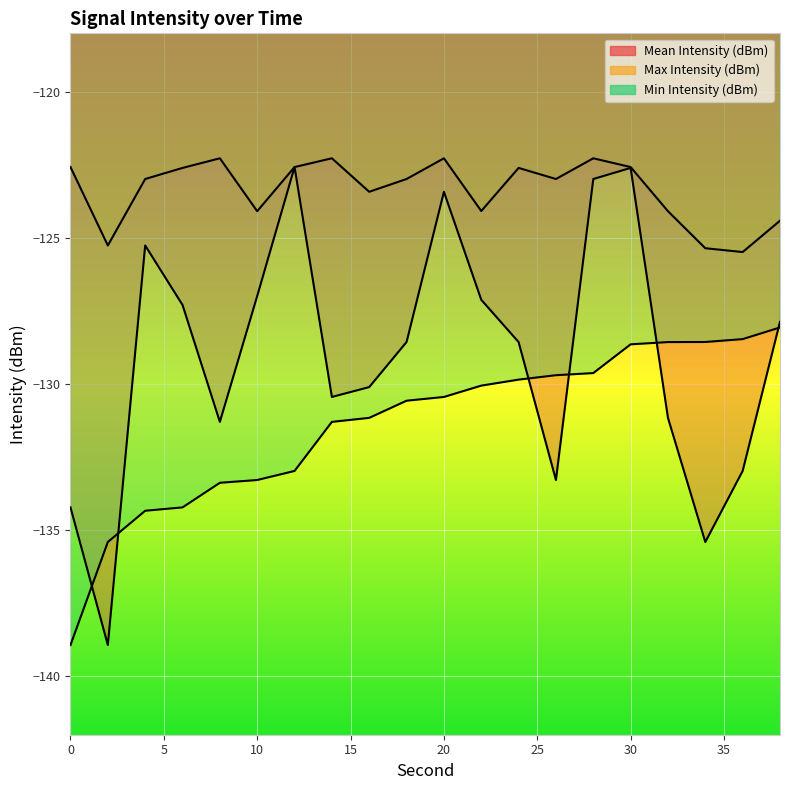

Which series changed the most between 0 and 10?

Mean Intensity (dBm)